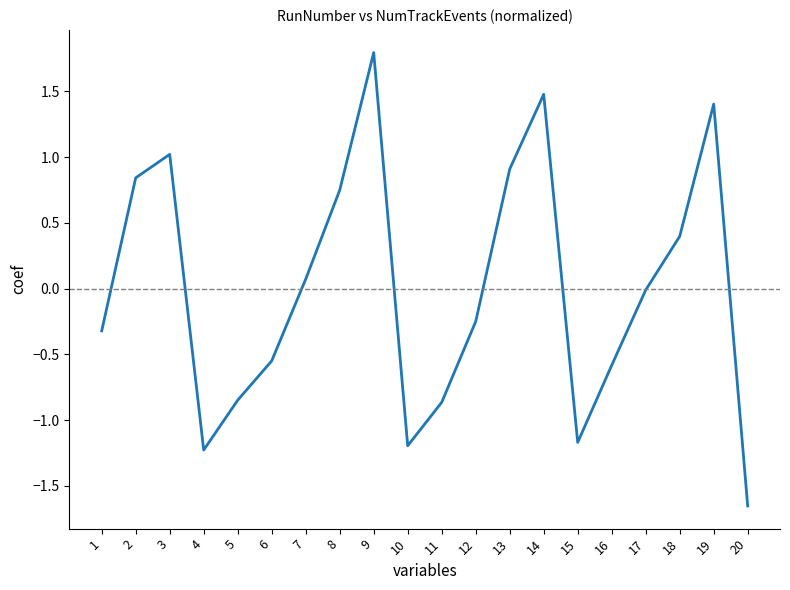

Which category has the highest value across all series?

9